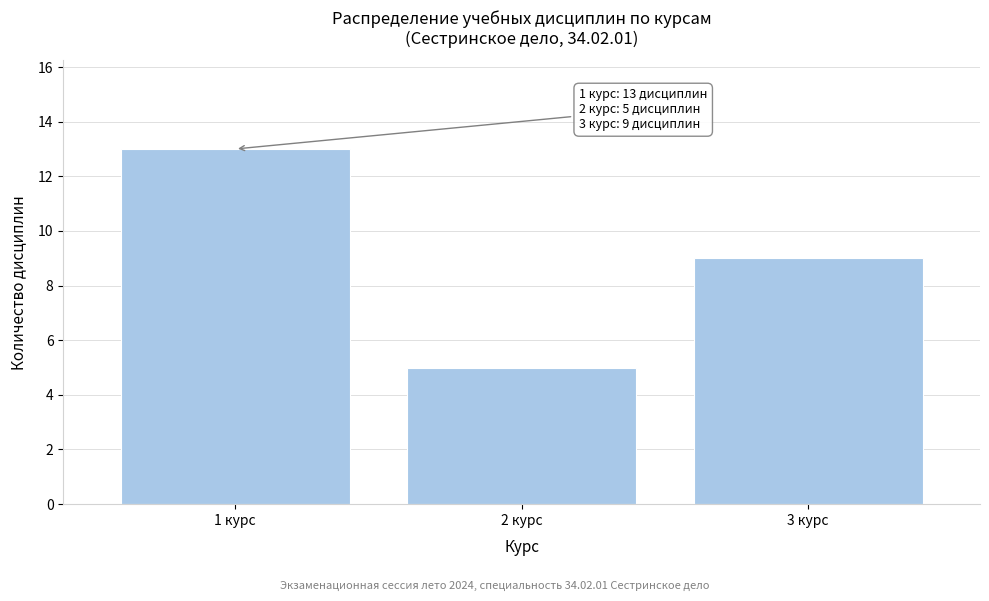

Reading left to right, what are all the values shown in this chart?

13	5	9